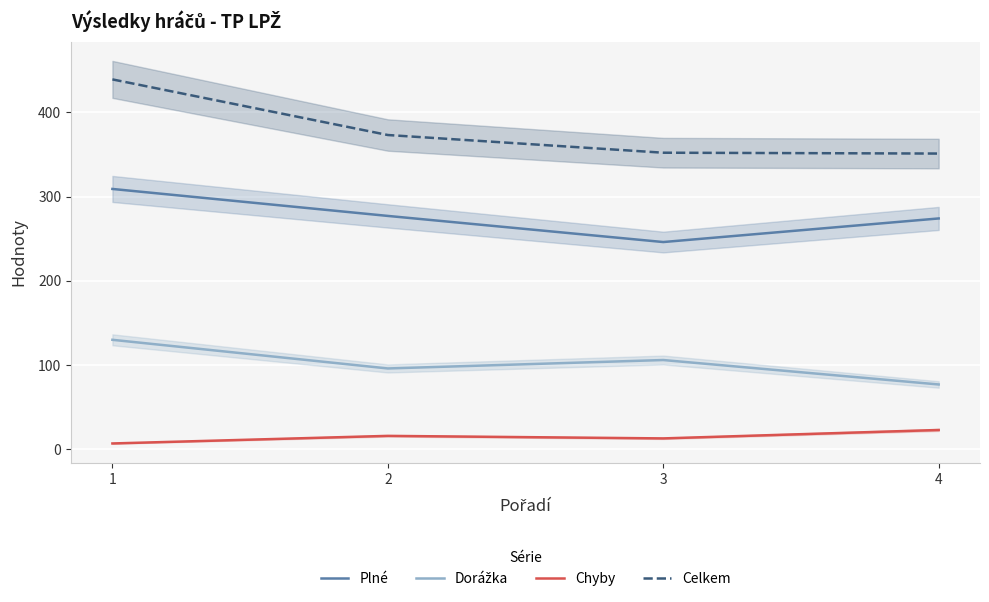

Which has a higher value, 1 or 3?

1